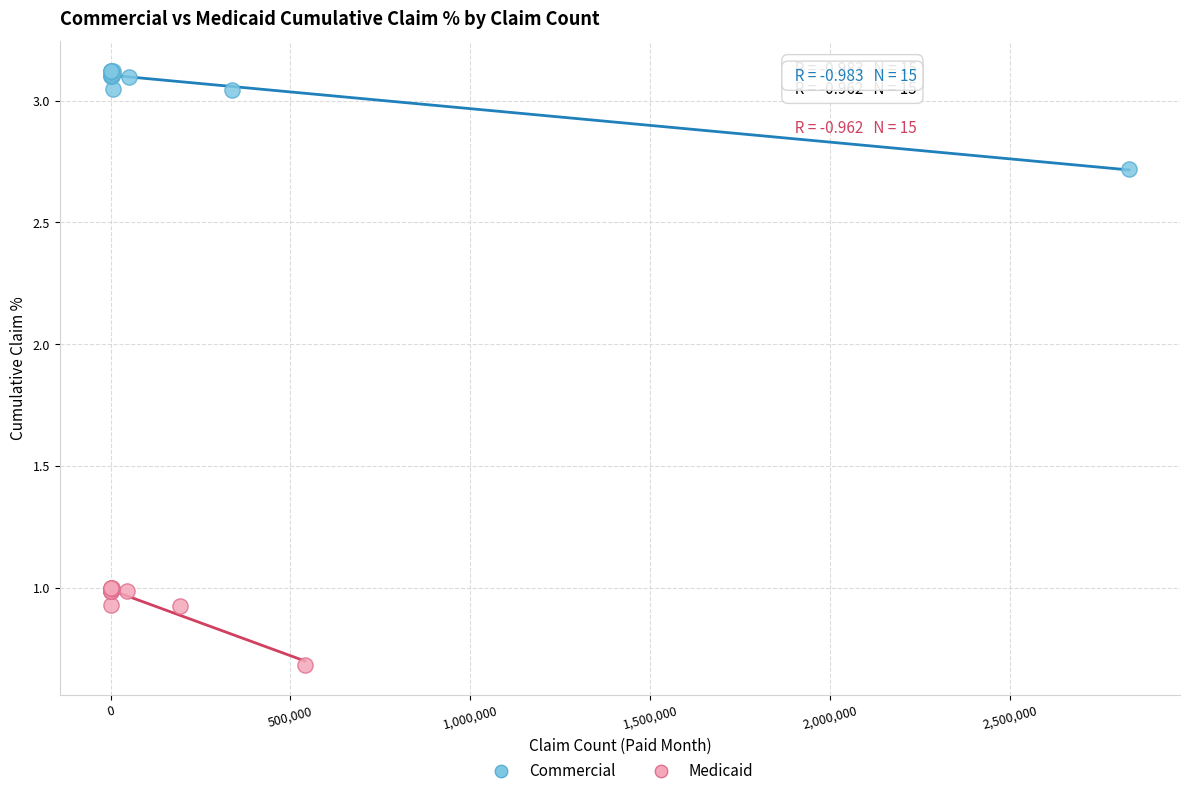

Which series has the widest spread of Y values?

Commercial